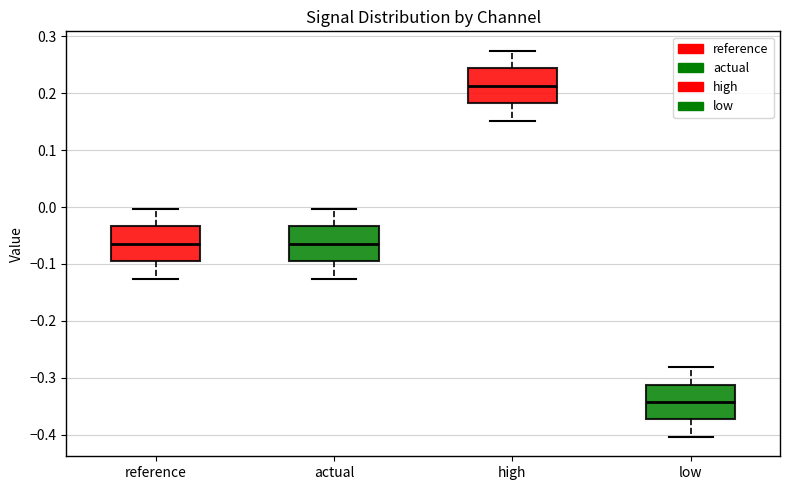

Where does the upper whisker of the box for actual end on the y-axis? The values are not printed on the chart, so give them approximately, as read against the axis.

0.00